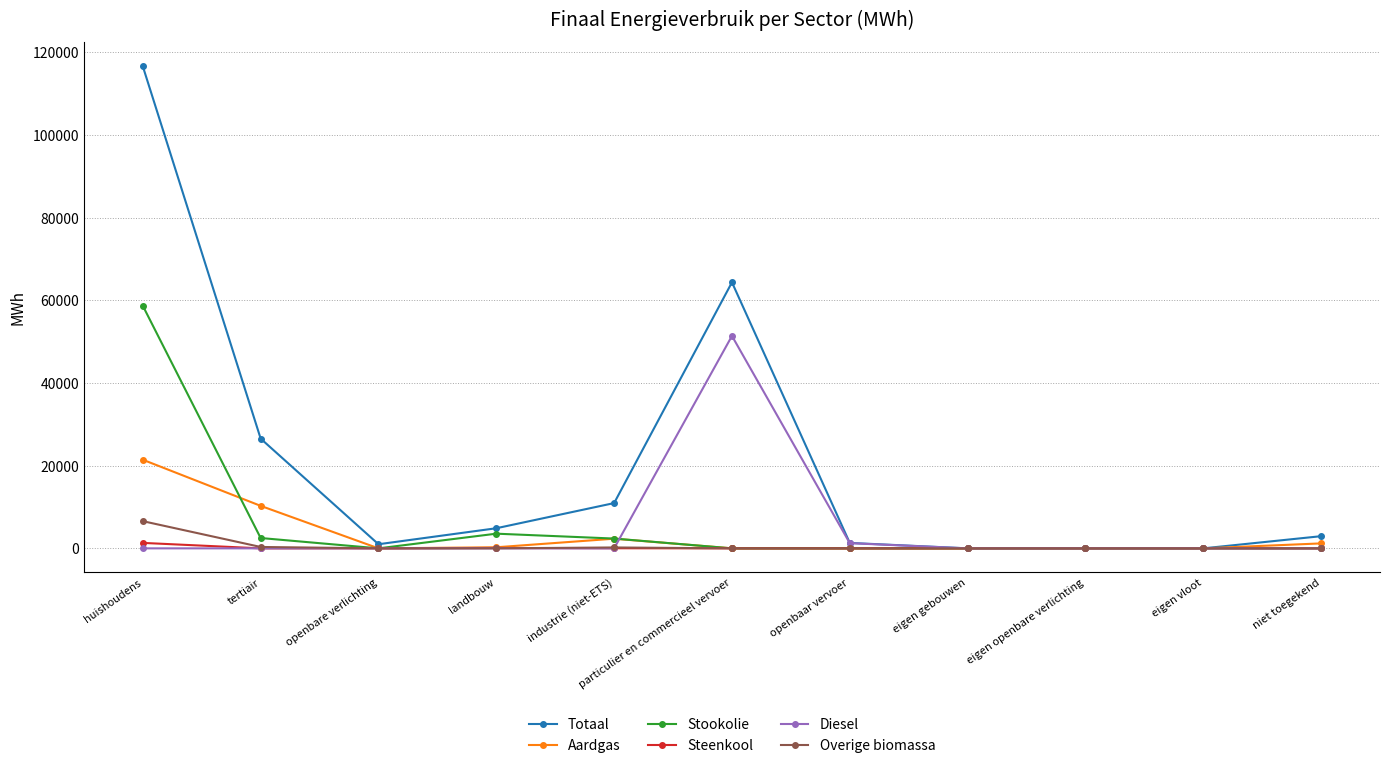

Which series has the largest total across all categories?

Totaal